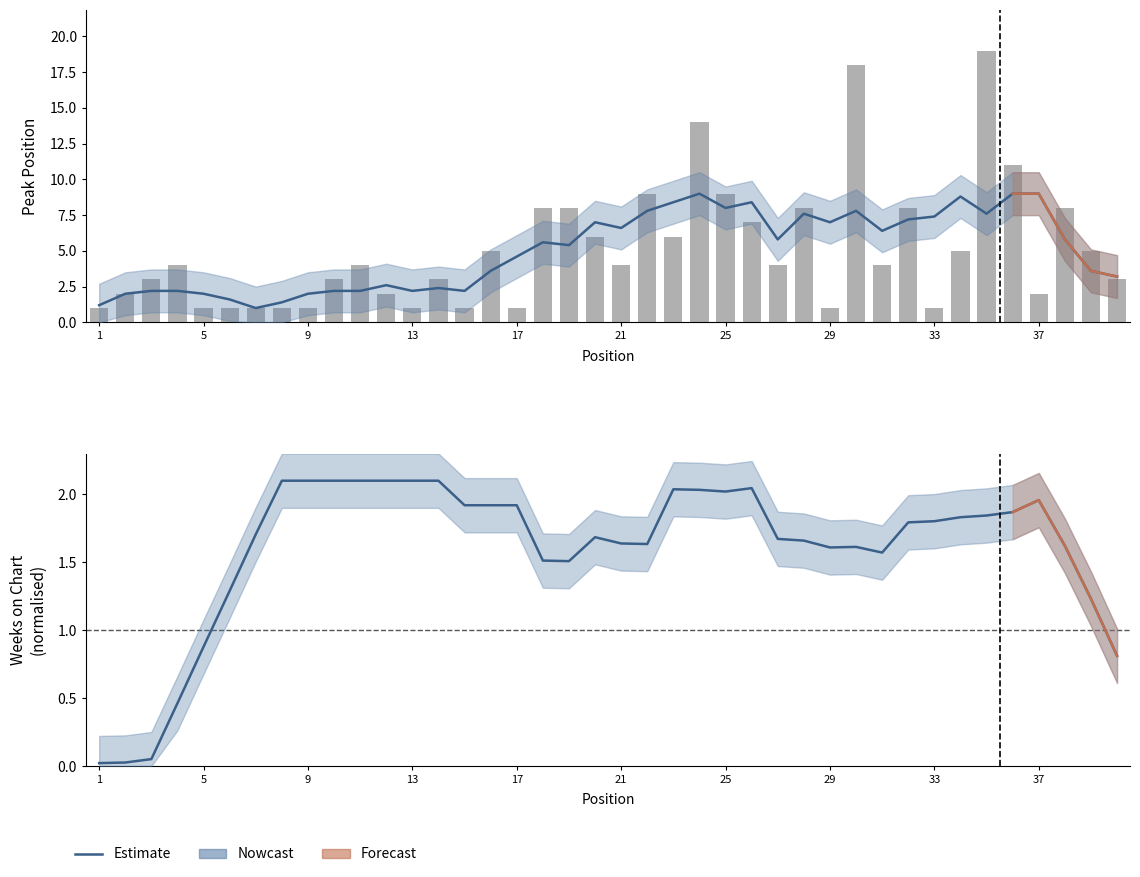

How many values exceed 4?

17